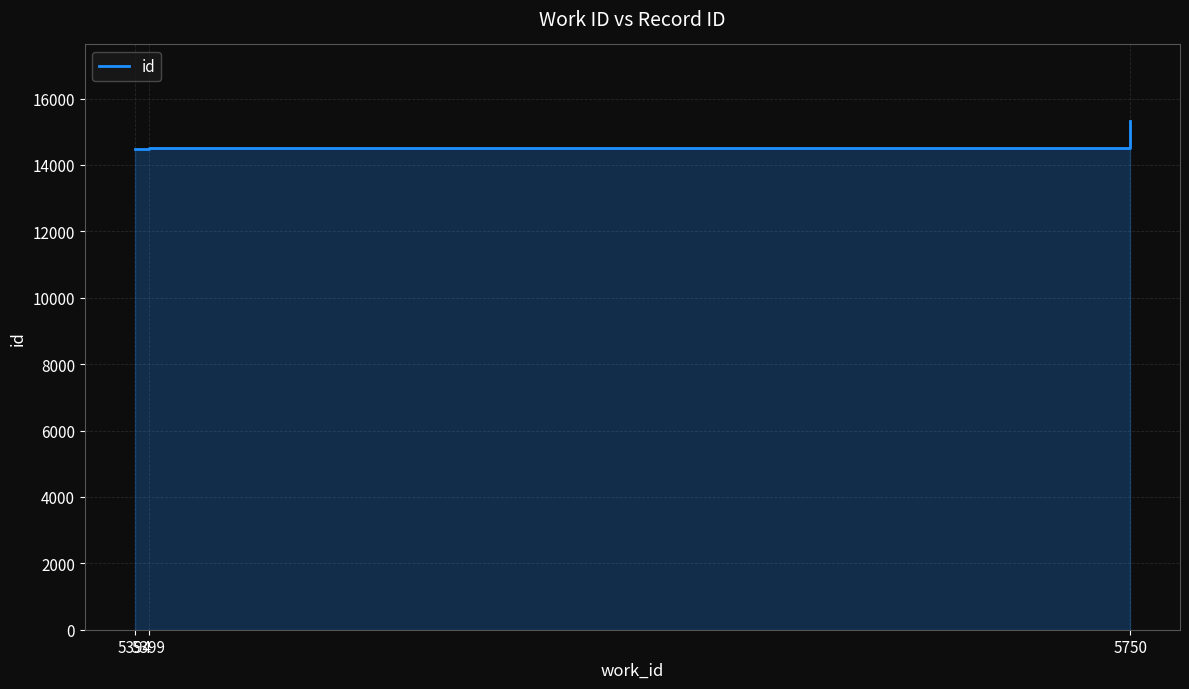

How many lines are shown in the chart?

1